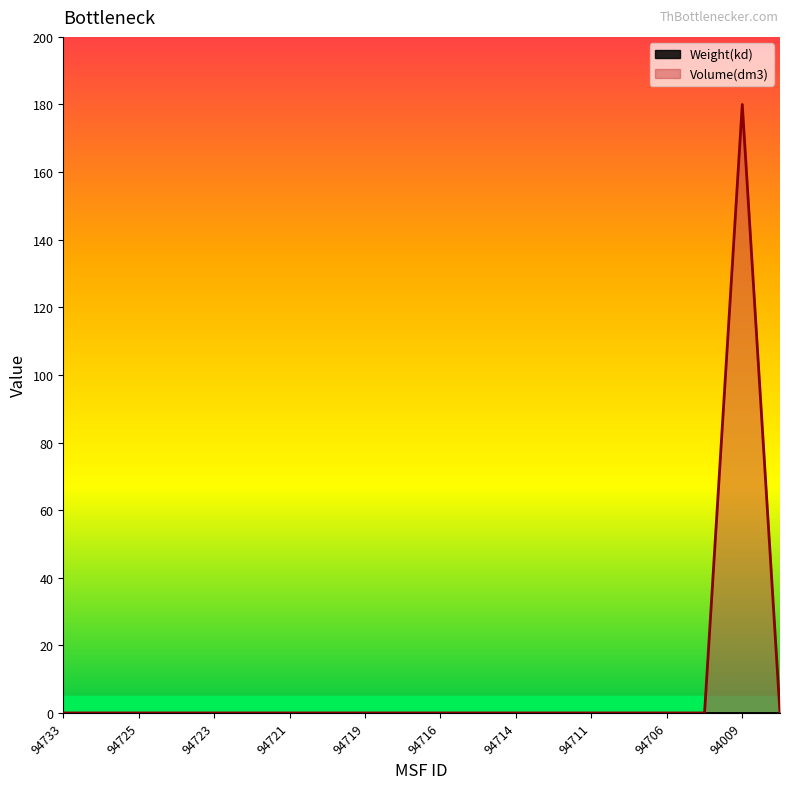

Reading left to right, transcribe all the data shown in this chart.

0	0	0	0	0	0	0	0	0	0	0	0	0	0	0	0	0	0	180	0